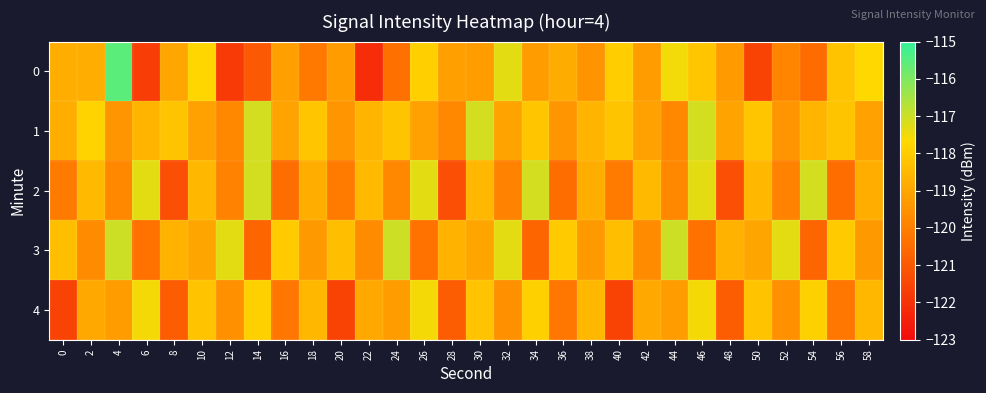

Which series has the largest total across all categories?

1